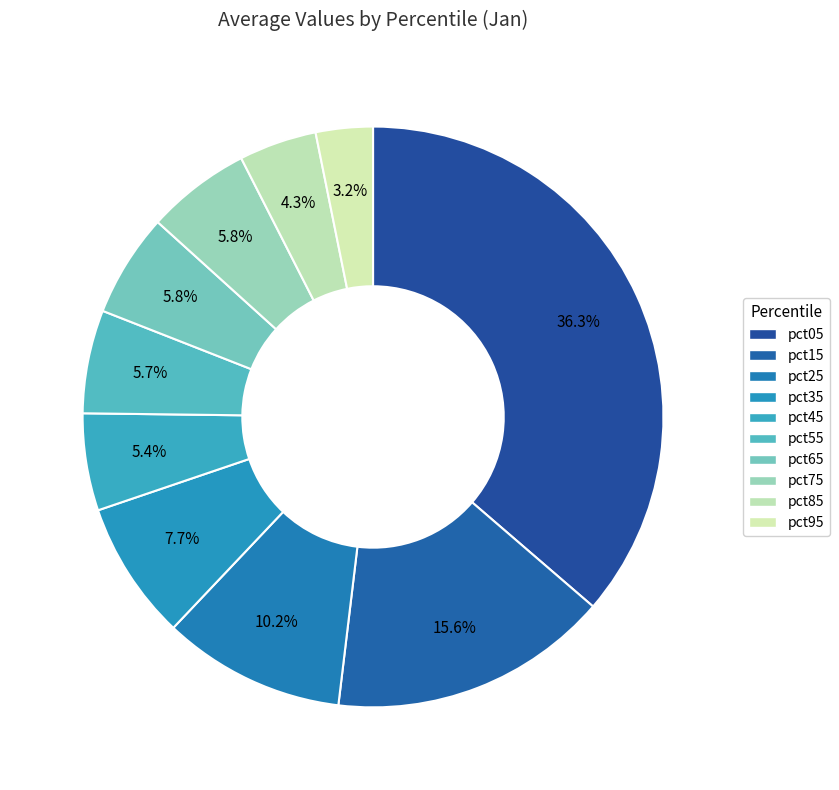

The pct35 slice represents 8% of the pie. True or false?

True